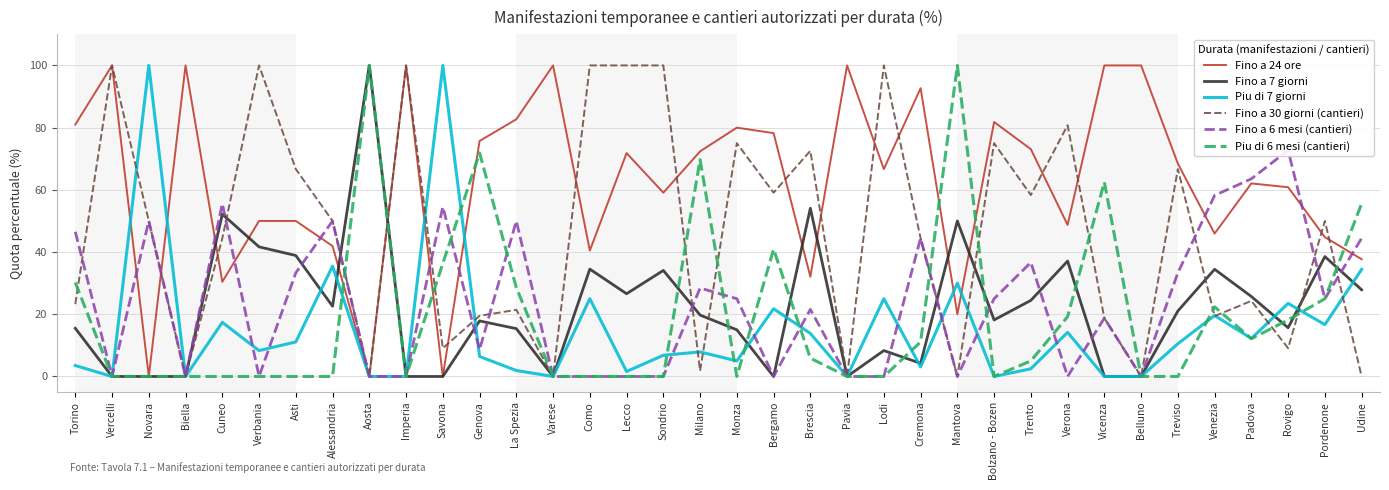

What position from the right is Bolzano - Bozen?

11